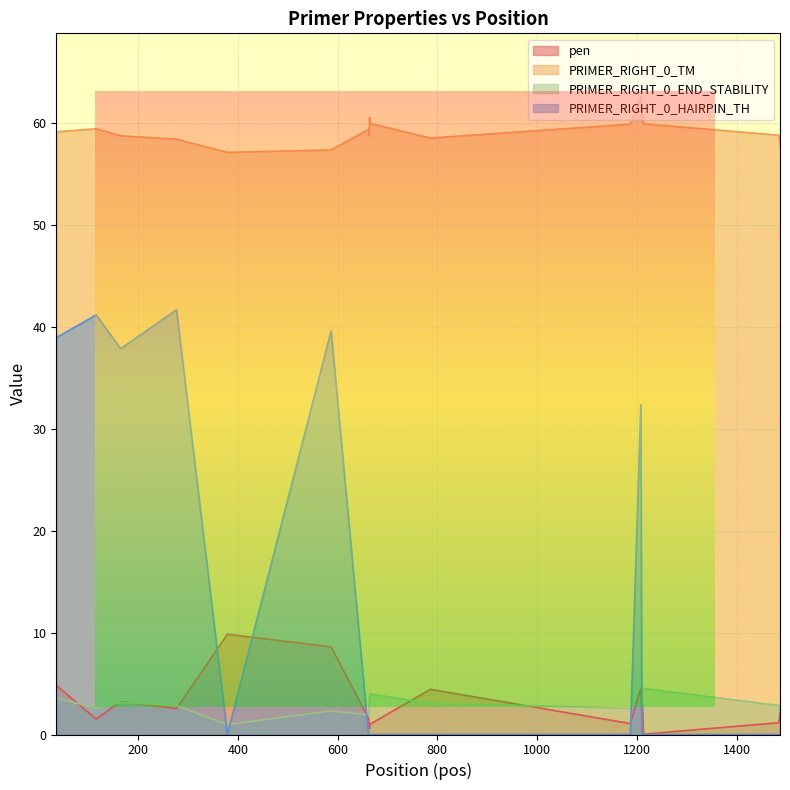

What is the difference between the PRIMER_RIGHT_0_END_STABILITY values at 662 and 786?

1.1